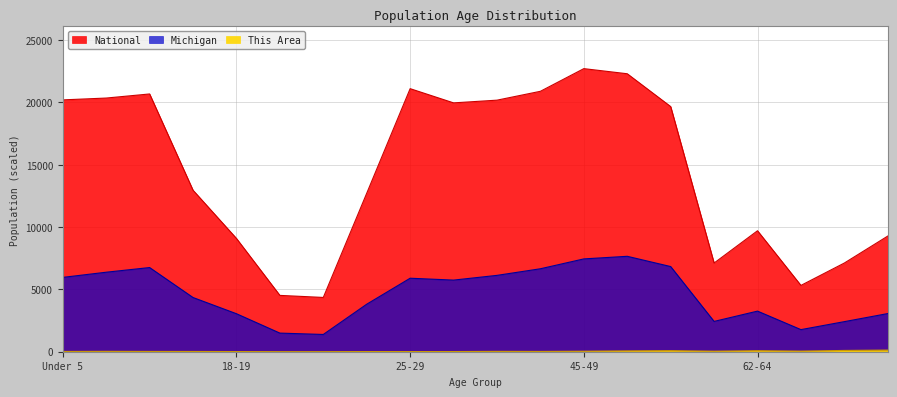

True or false: National has a value of 7115.4 at 67-69.

True